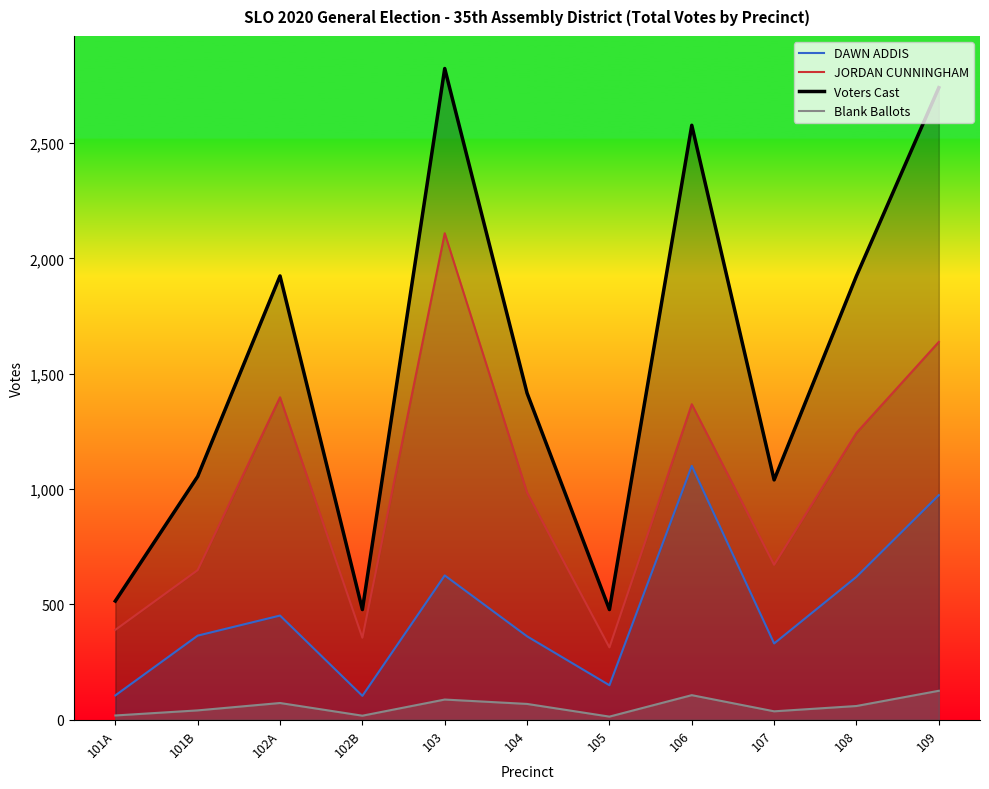

What is the difference between the maximum and minimum values in the Blank Ballots series?

112